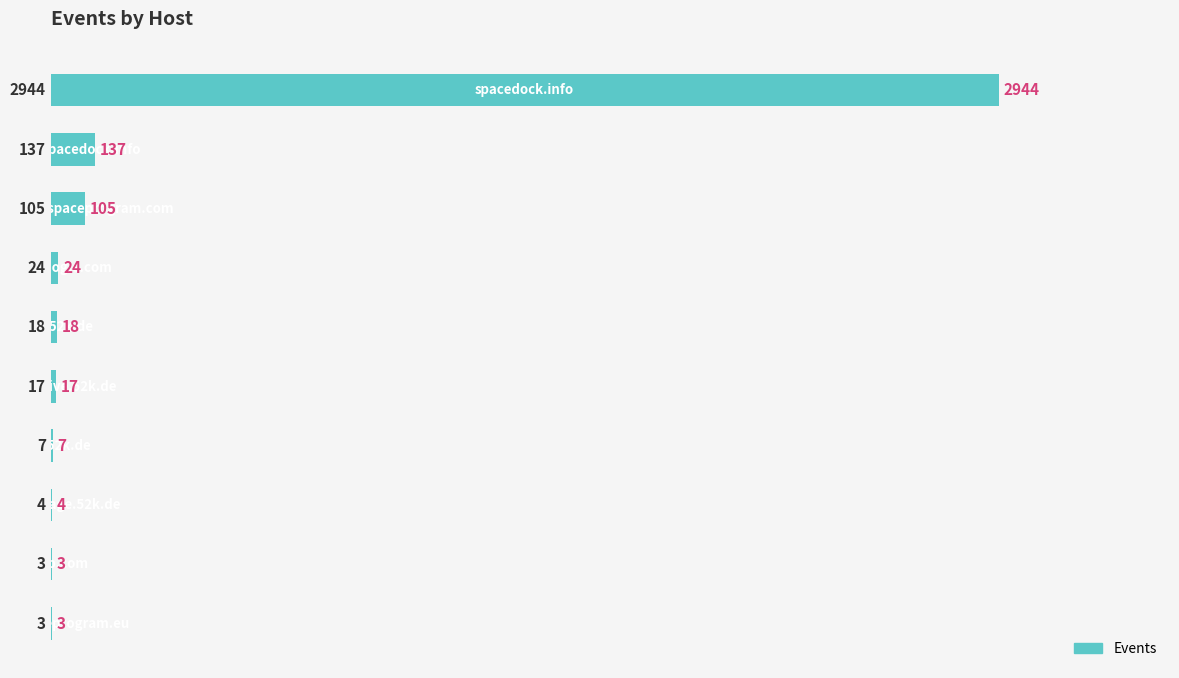

What is the sum of all values?

3262